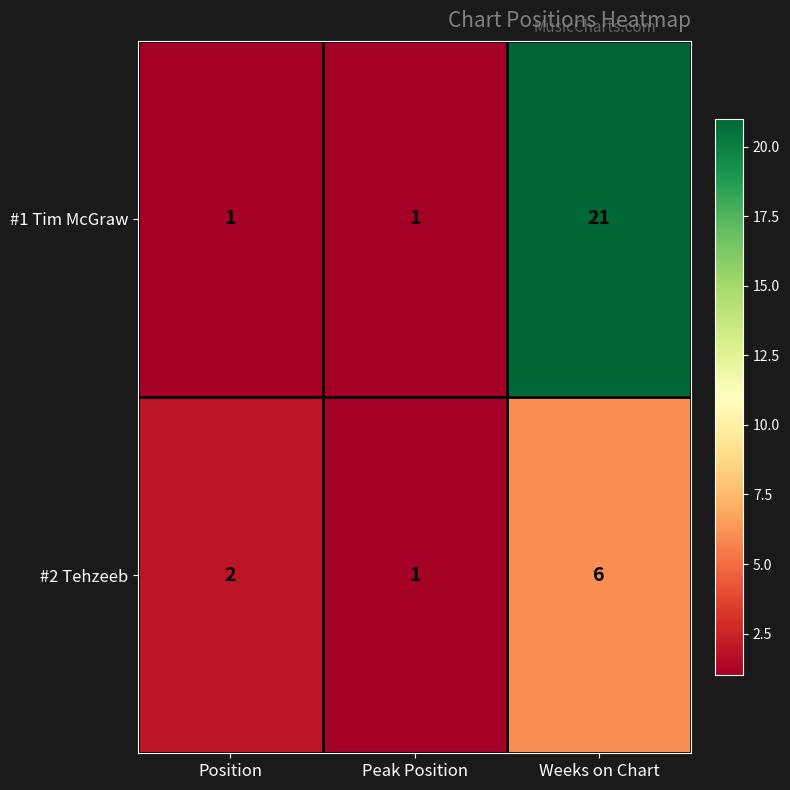

Which series has the widest spread of values?

#1 Tim McGraw